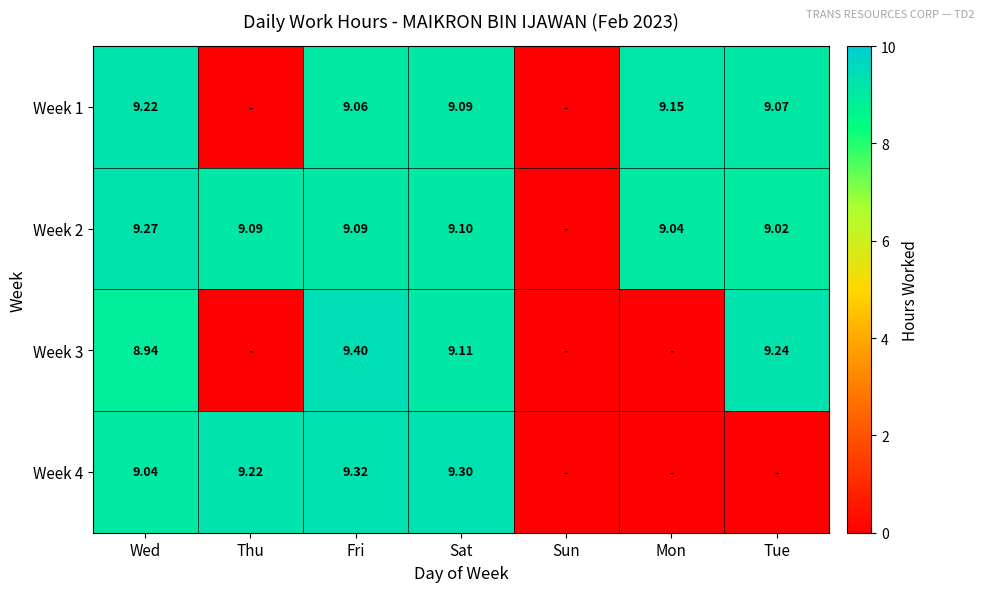

At how many categories does at least one series exceed 0?

6